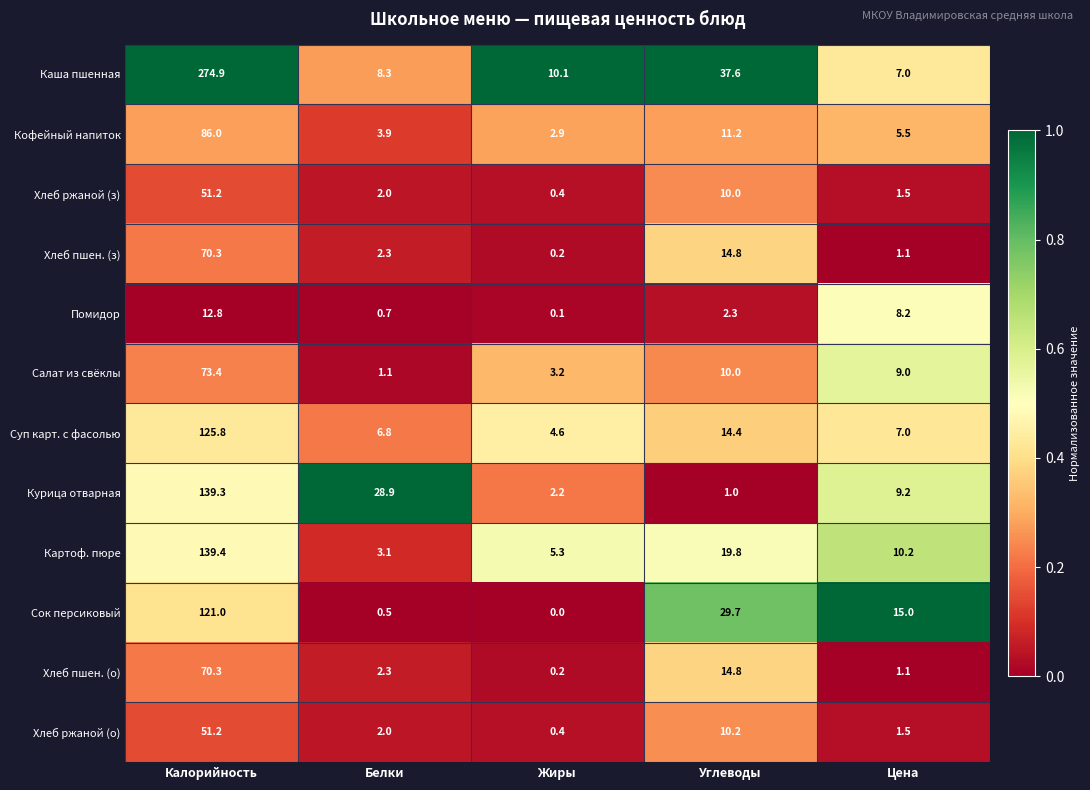

True or false: Суп карт. с фасолью has a value of 4.6 at Жиры.

True